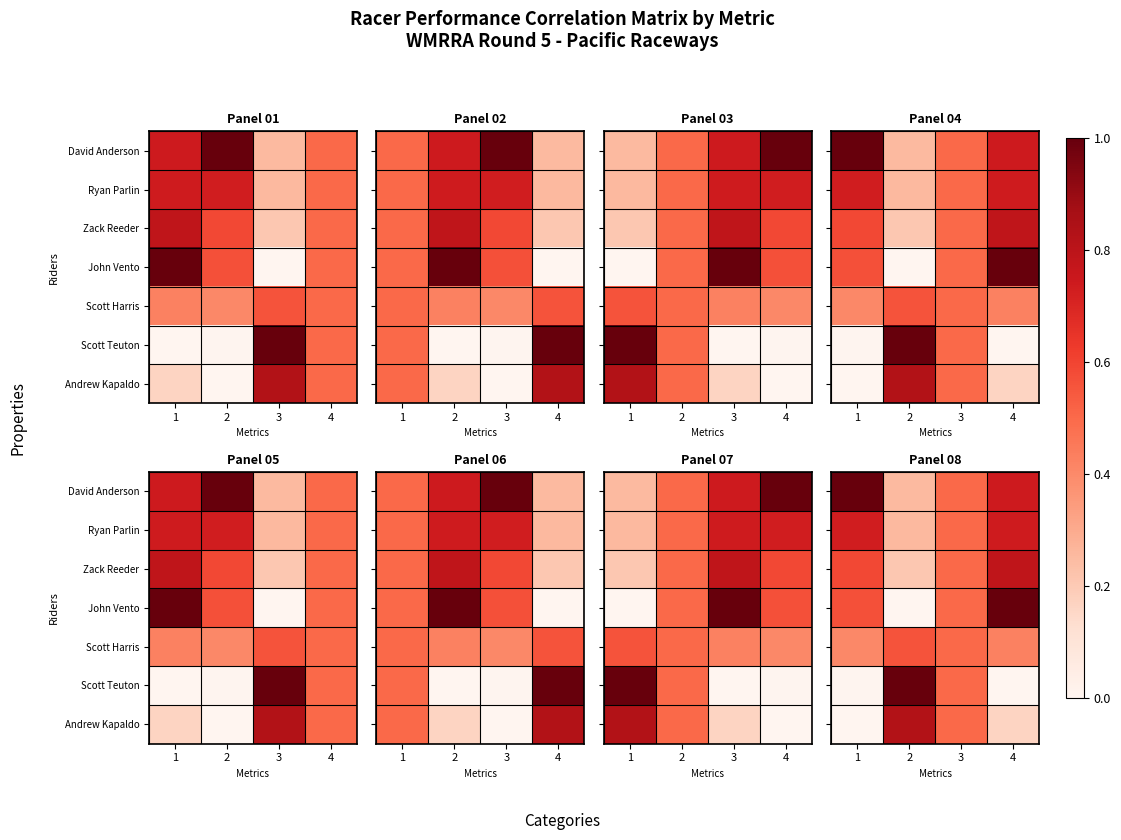

How many Zack Reeder values are between 0 and 1?

4